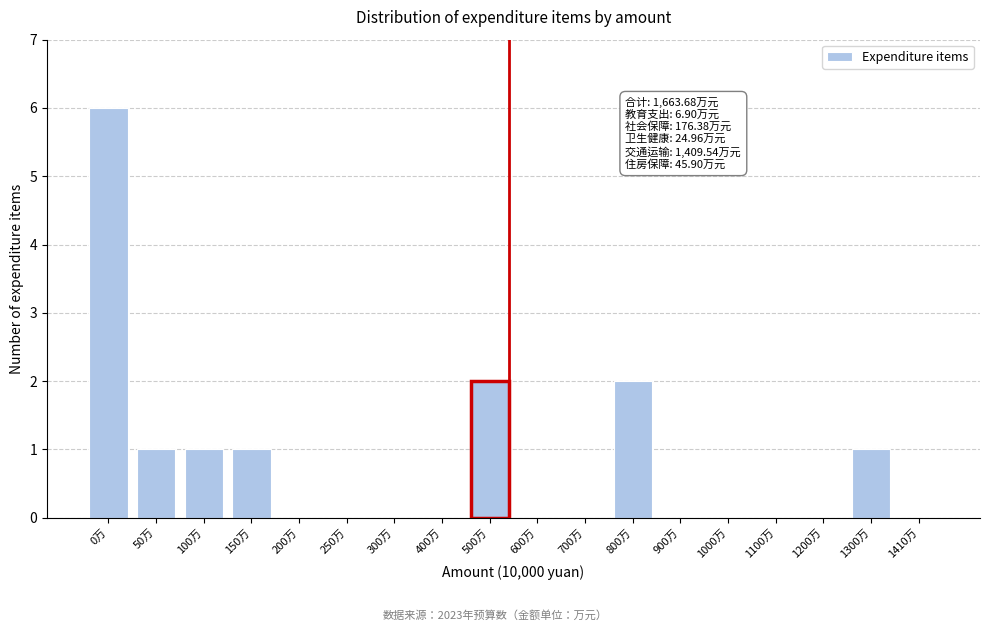

Reading right to left, transcribe all the data shown in this chart.

1410万=0	1300万=1	1200万=0	1100万=0	1000万=0	900万=0	800万=2	700万=0	600万=0	500万=2	400万=0	300万=0	250万=0	200万=0	150万=1	100万=1	50万=1	0万=6